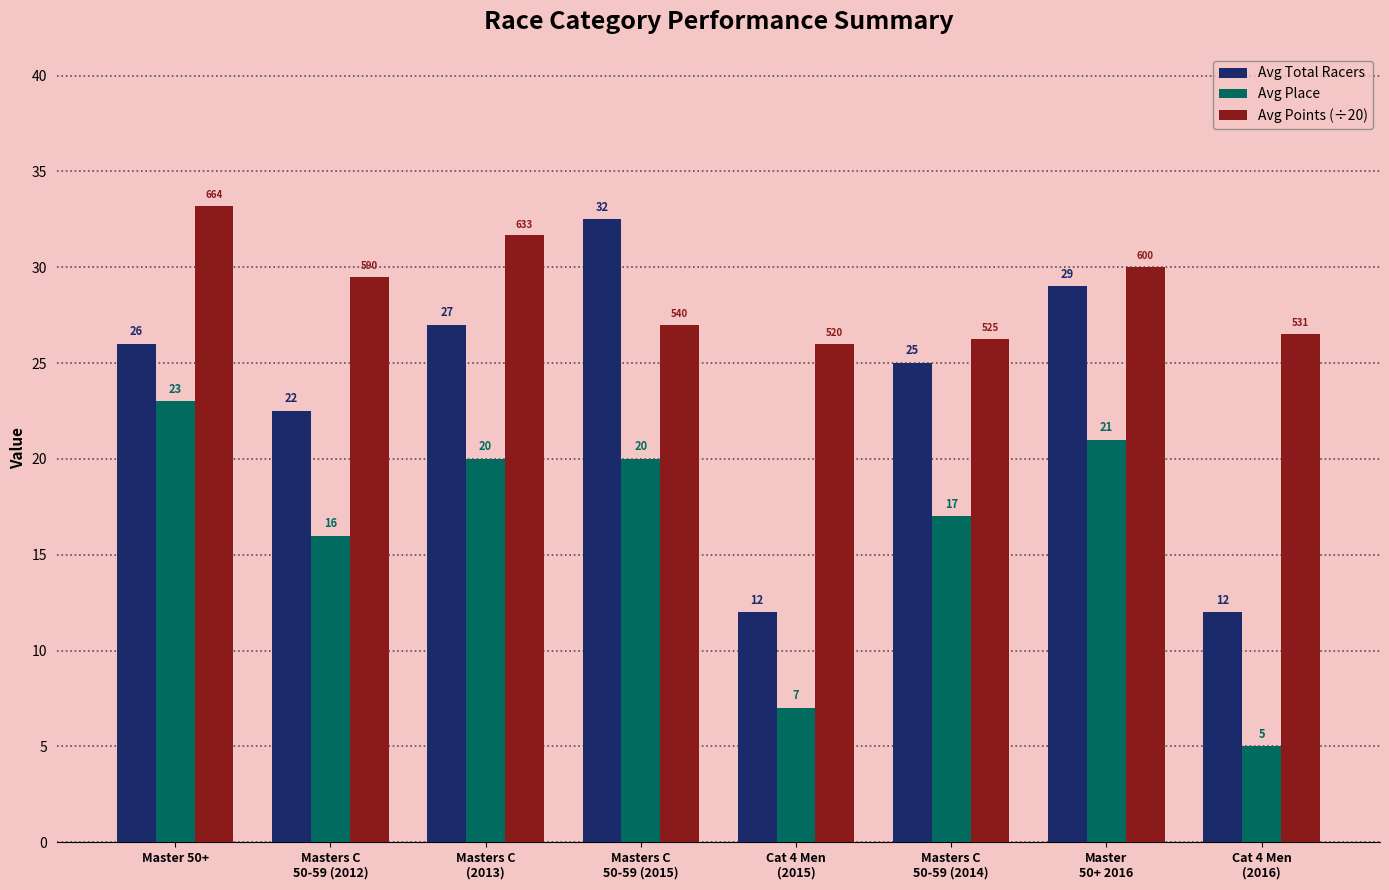

Which series has the largest range (max minus min)?

Avg Total Racers